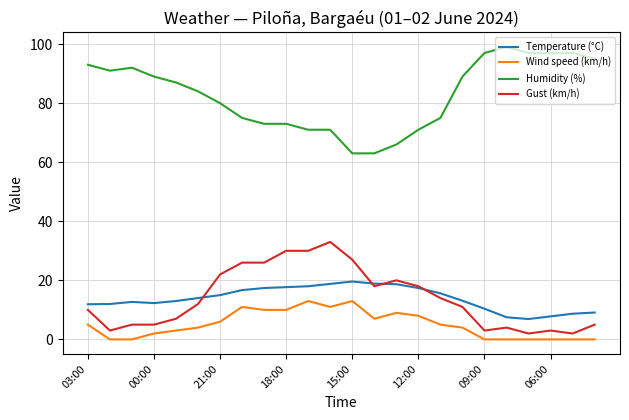

How many values in the Wind speed (km/h) series are below 5?

12